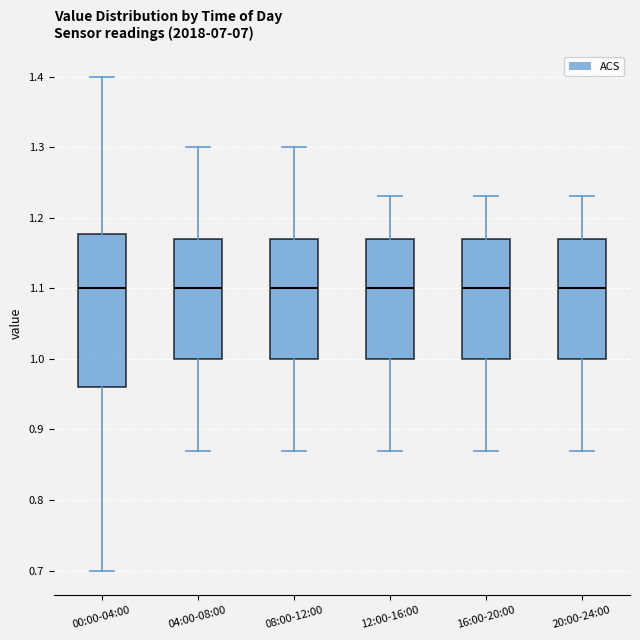

Reading left to right, read every box against the y-axis: the position of its median line, the range the box covers, and the ends of its whiskers. The values are not printed on the chart, so give them approximately, as read against the axis.

00:00-04:00: median 1.10, box 0.96 to 1.18, whiskers 0.70 to 1.40
04:00-08:00: median 1.10, box 1.00 to 1.17, whiskers 0.87 to 1.30
08:00-12:00: median 1.10, box 1.00 to 1.17, whiskers 0.87 to 1.30
12:00-16:00: median 1.10, box 1.00 to 1.17, whiskers 0.87 to 1.23
16:00-20:00: median 1.10, box 1.00 to 1.17, whiskers 0.87 to 1.23
20:00-24:00: median 1.10, box 1.00 to 1.17, whiskers 0.87 to 1.23